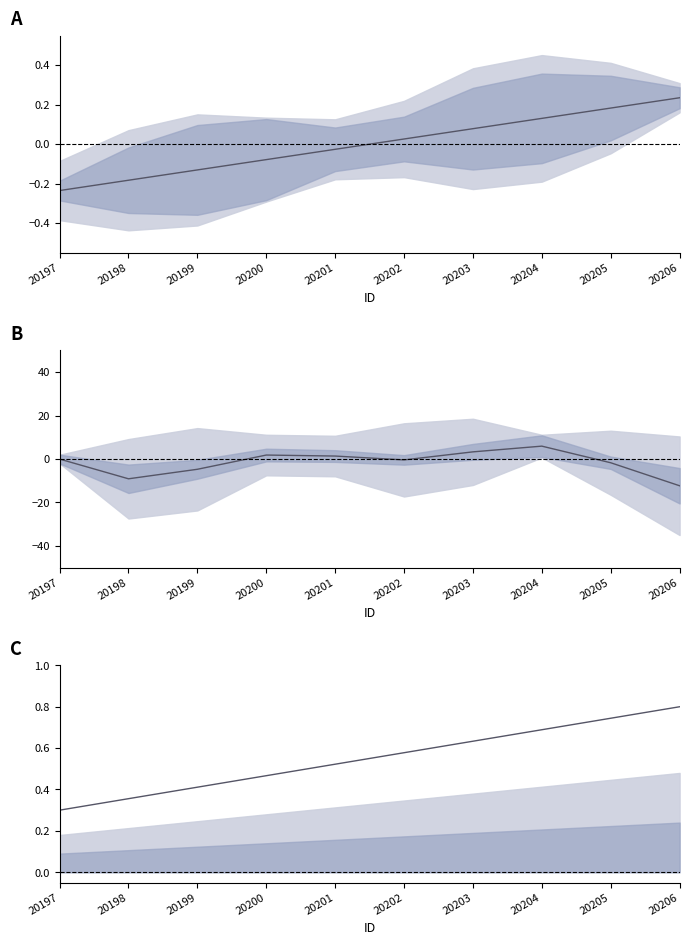

How many series are shown in this chart?

3